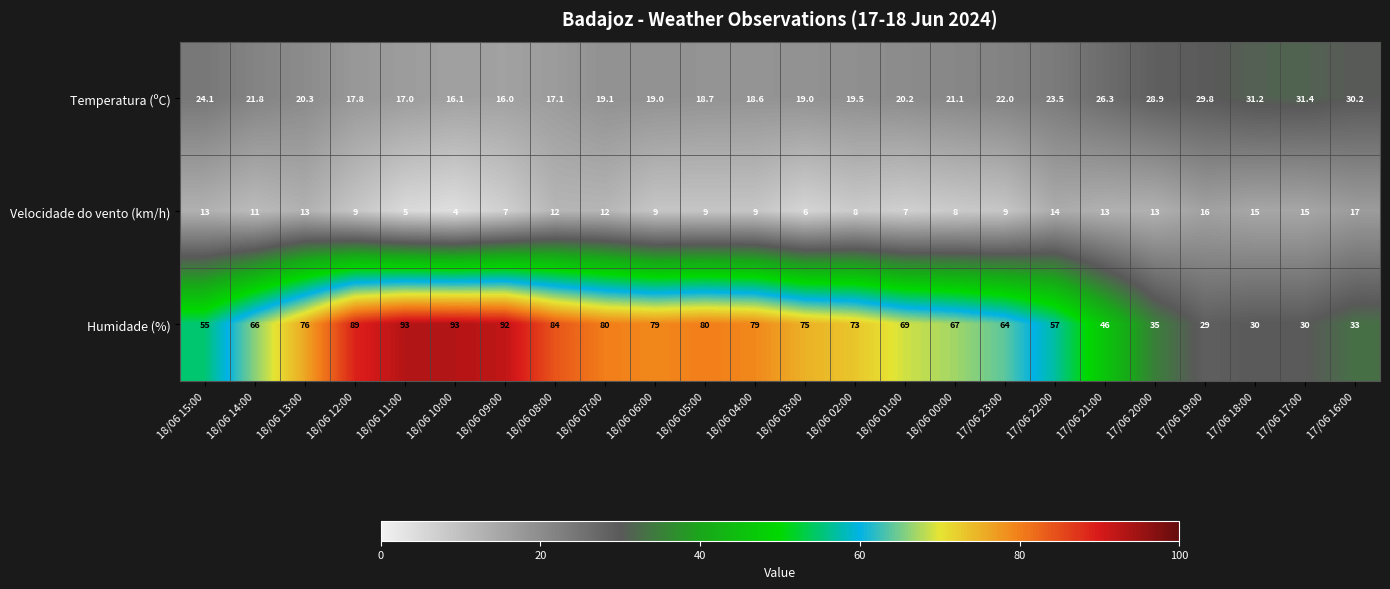

The Humidade (%) series shows 84.0 at 18/06 08:00. True or false?

True